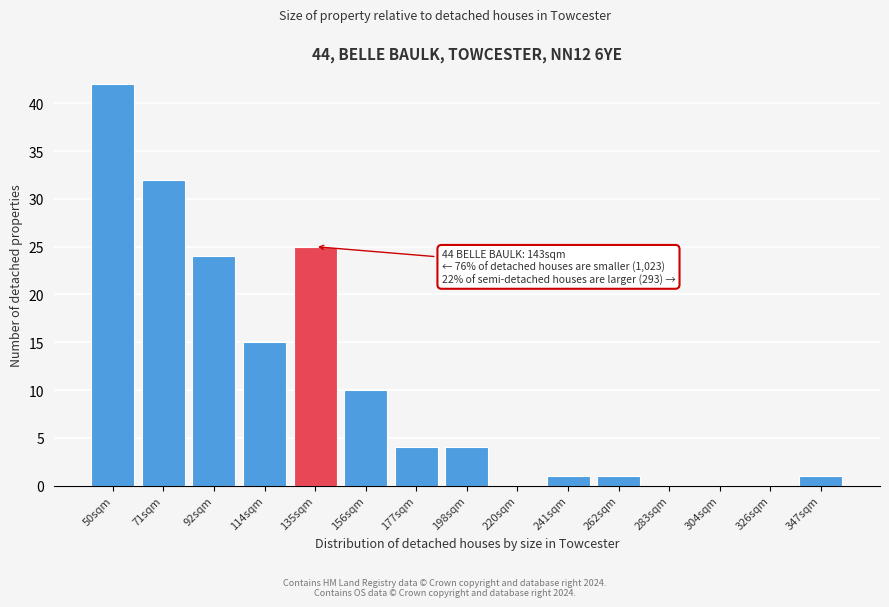

Reading left to right, what are all the values shown in this chart?

50sqm=42	71sqm=32	92sqm=24	114sqm=15	135sqm=25	156sqm=10	177sqm=4	198sqm=4	220sqm=0	241sqm=1	262sqm=1	283sqm=0	304sqm=0	326sqm=0	347sqm=1